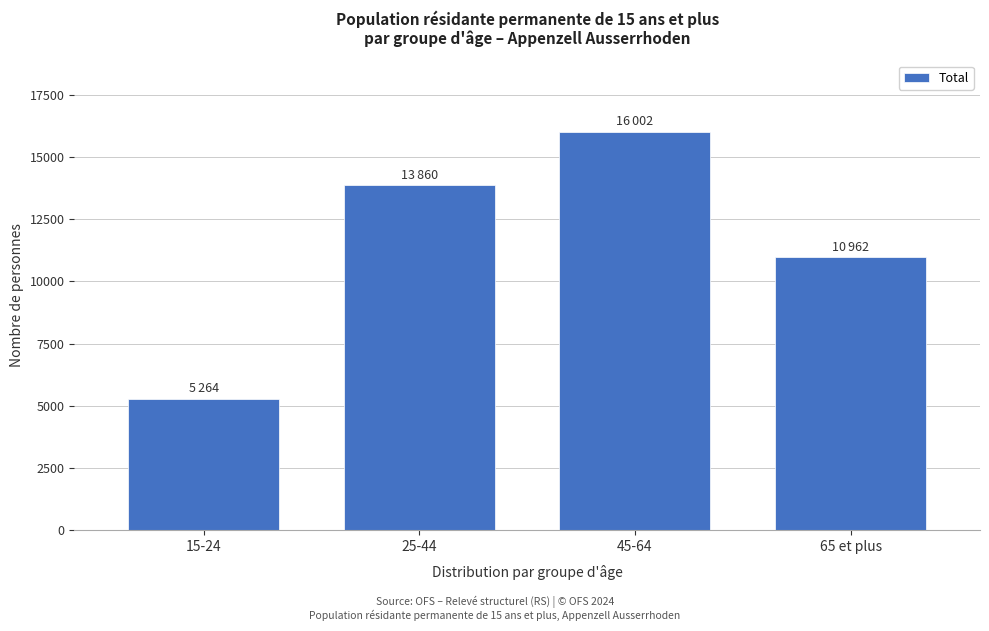

Reading right to left, what are all the values shown in this chart?

65 et plus=10962	45-64=16002	25-44=13860	15-24=5264